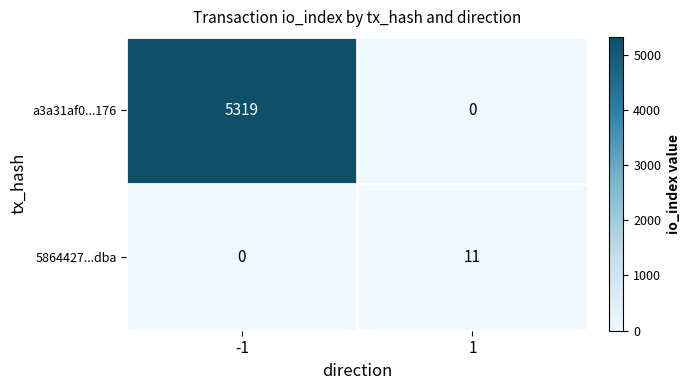

Between -1 and 1, which series saw the biggest shift?

a3a31af0...176